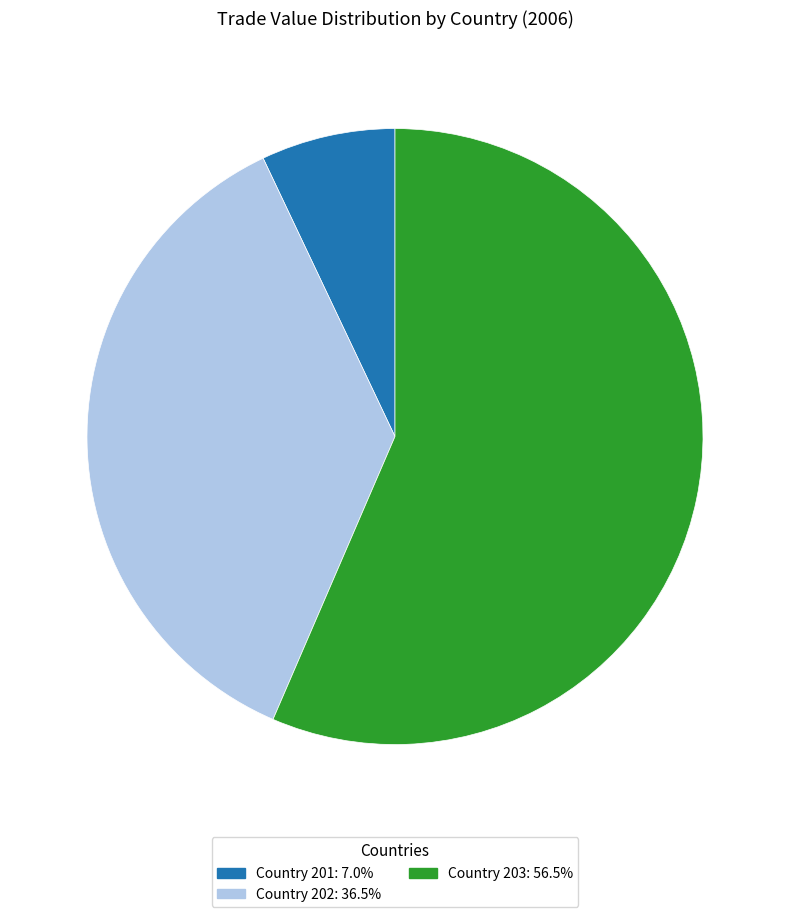

Does any single category account for the majority?

Yes